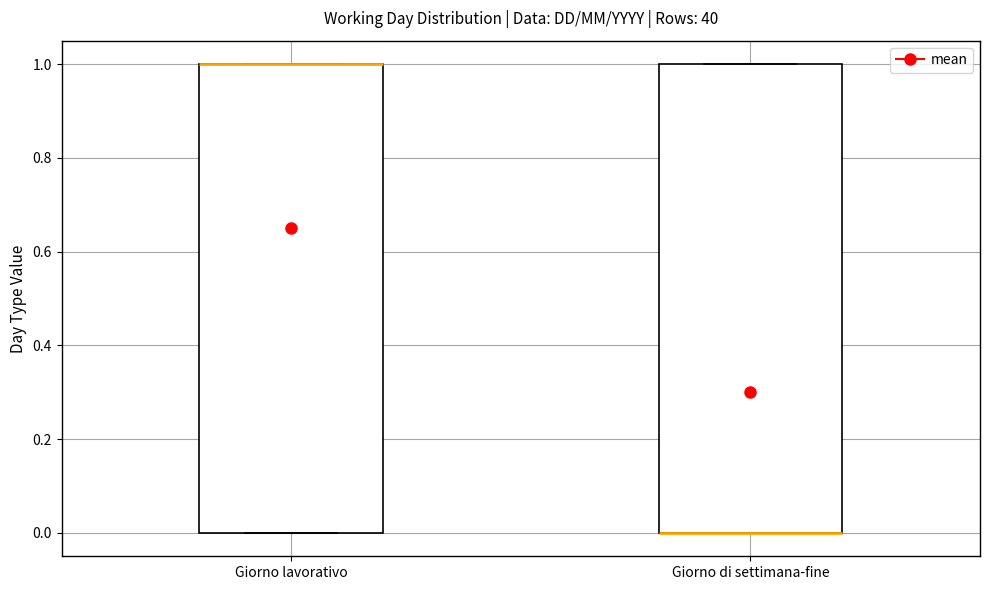

Reading left to right, transcribe this box plot: for each box, give where its median line is, the range the box spans, and where its two whiskers end, as read against the y-axis. The values are not printed on the chart, so give them approximately, as read against the axis.

Giorno lavorativo: median 1 (drawn on the box's upper edge), box 0 to 1, whiskers 0 to 1
Giorno di settimana-fine: median 0 (drawn on the box's lower edge), box 0 to 1, whiskers 0 to 1